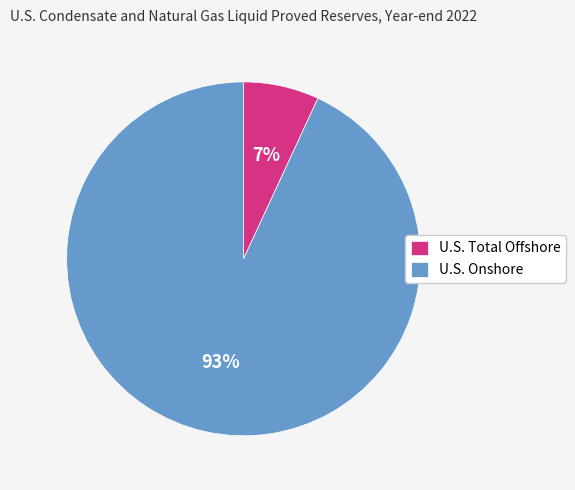

Is the sum of U.S. Total Offshore and U.S. Onshore greater than half?

Yes